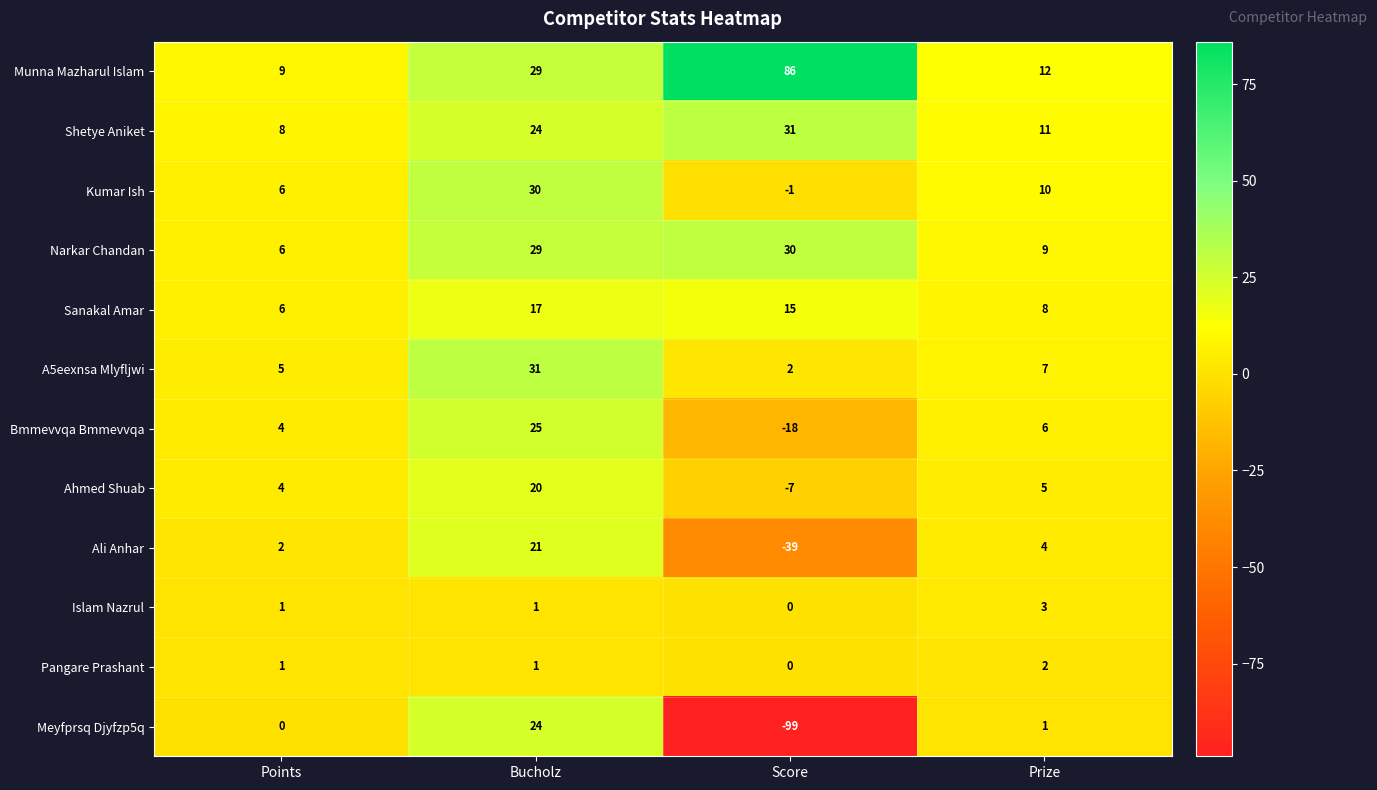

Which series has the largest total across all categories?

Munna Mazharul Islam